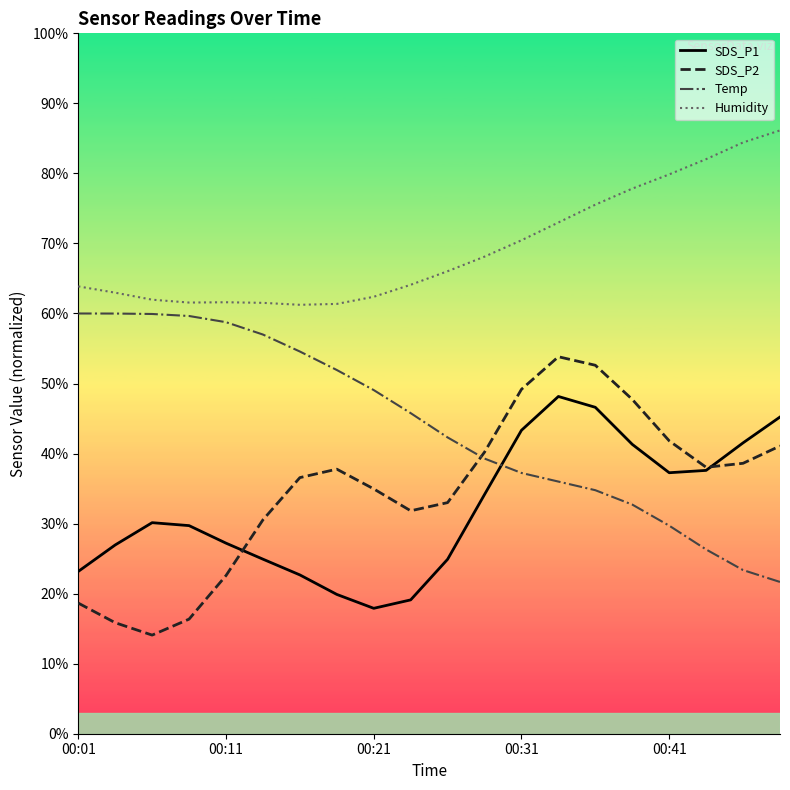

What is the difference between the highest and lowest values at 00:01?

45.2